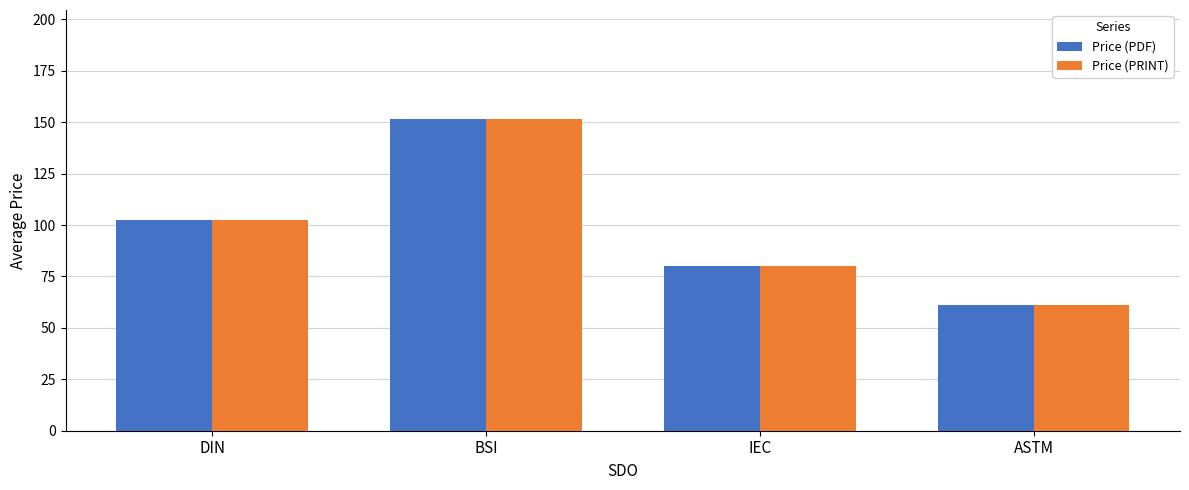

What is the difference between the maximum and second lowest values in the Price (PRINT) series?

71.5